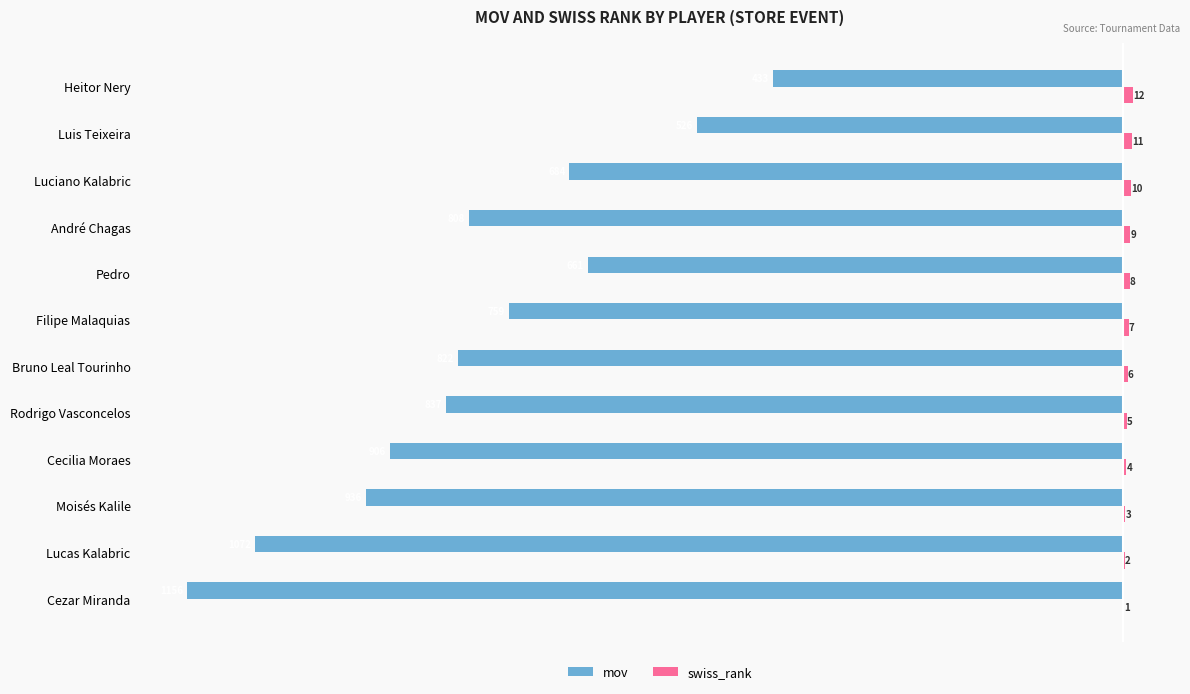

Between Rodrigo Vasconcelos and Luis Teixeira, which series saw the biggest shift?

mov